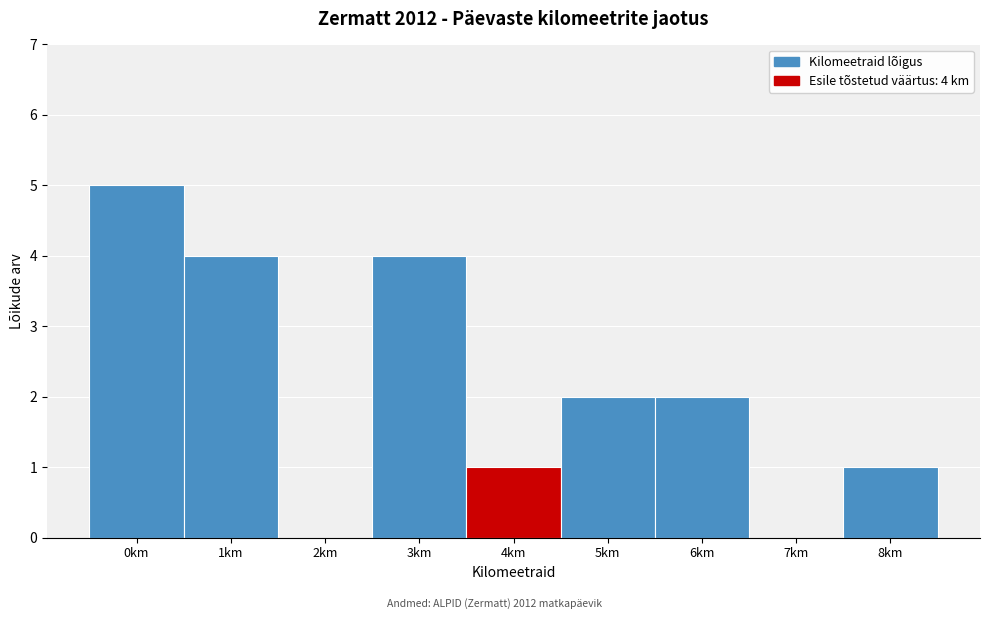

Reading left to right, list all the values displayed in this chart.

0km=5	1km=4	2km=0	3km=4	4km=1	5km=2	6km=2	7km=0	8km=1